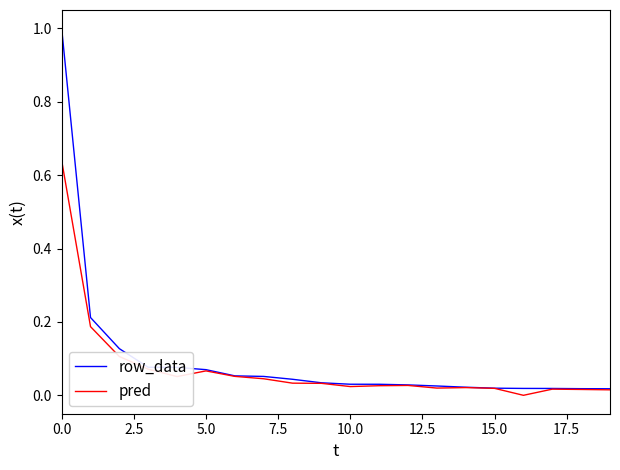

What is the highest value of the row_data series?

1.0